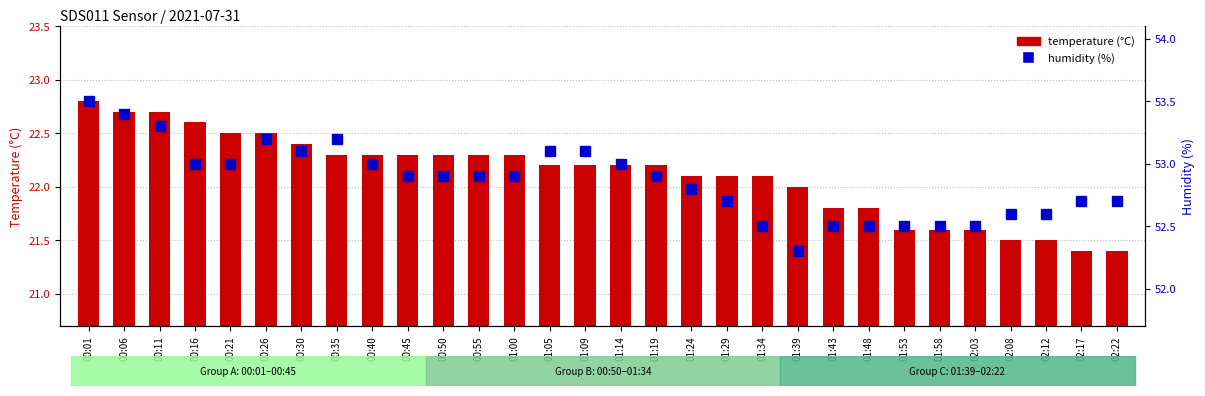

Which series changed the most between 00:55 and 01:43?

temperature (°C)